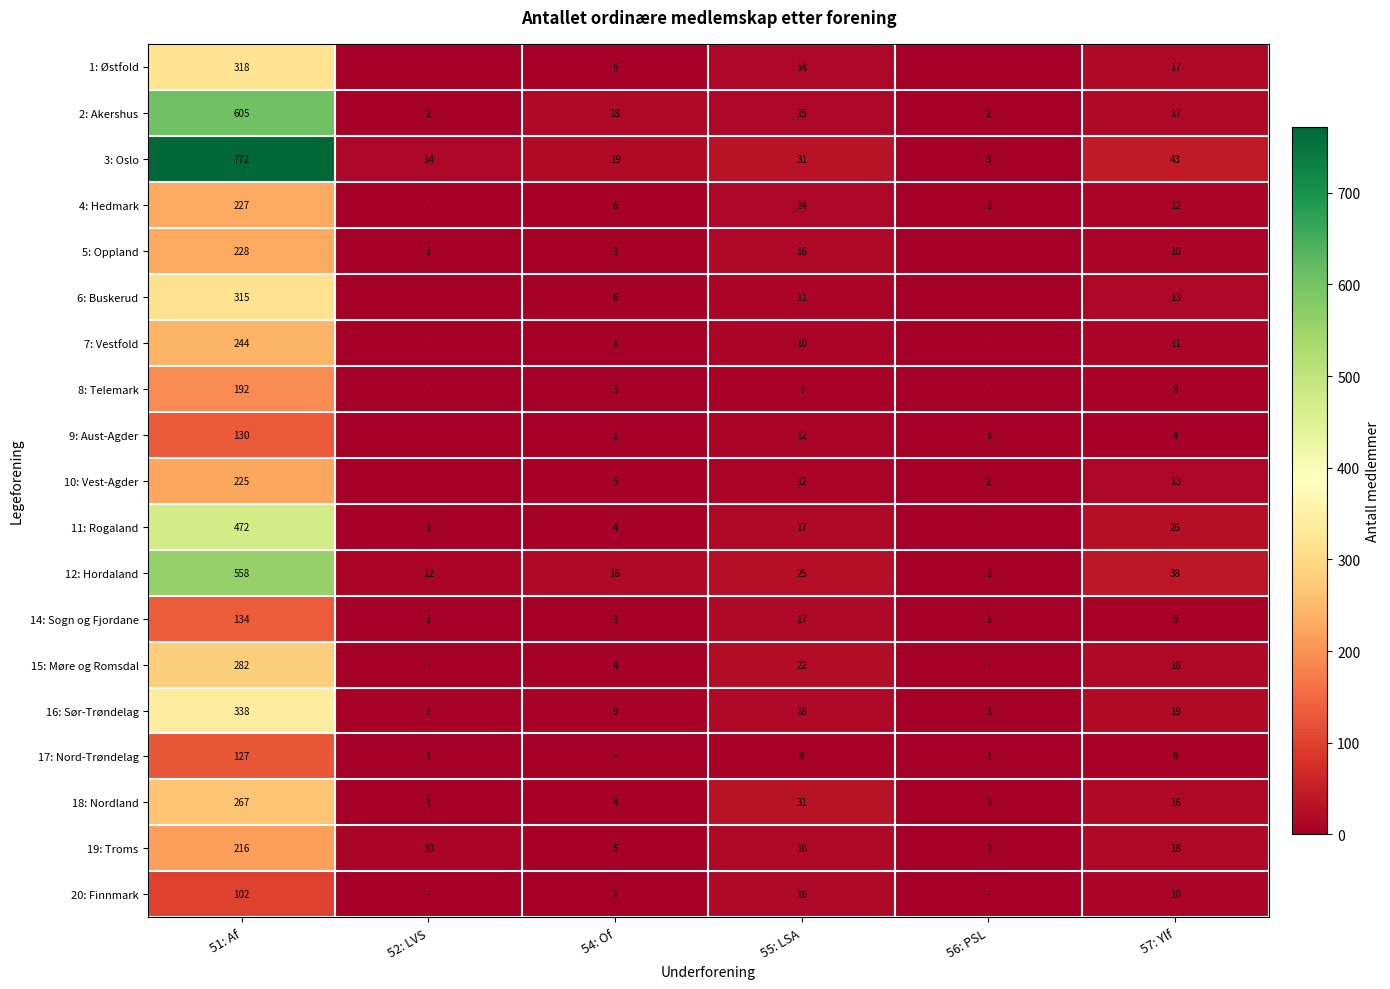

The value of 7: Vestfold at 54: Of is 0. True or false?

False